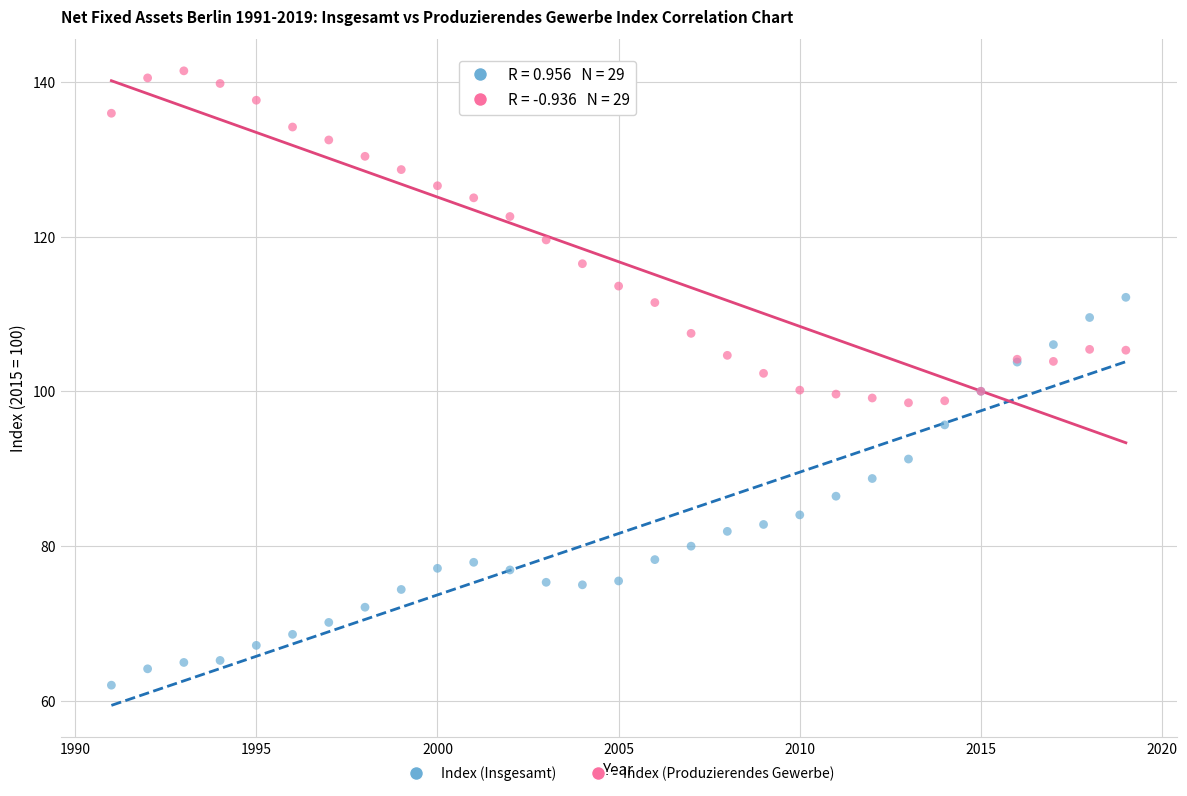

Which series contains the lowest Y value?

Index (Insgesamt)